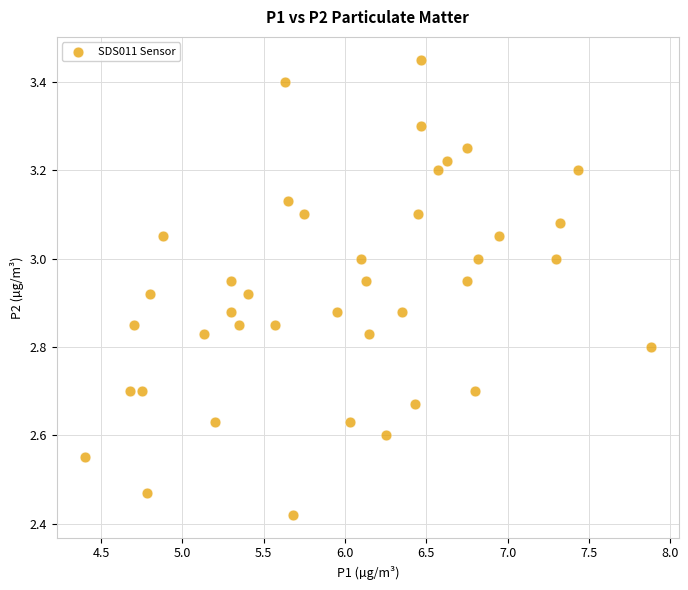

What is the range of Y values (max minus min)?

1.0